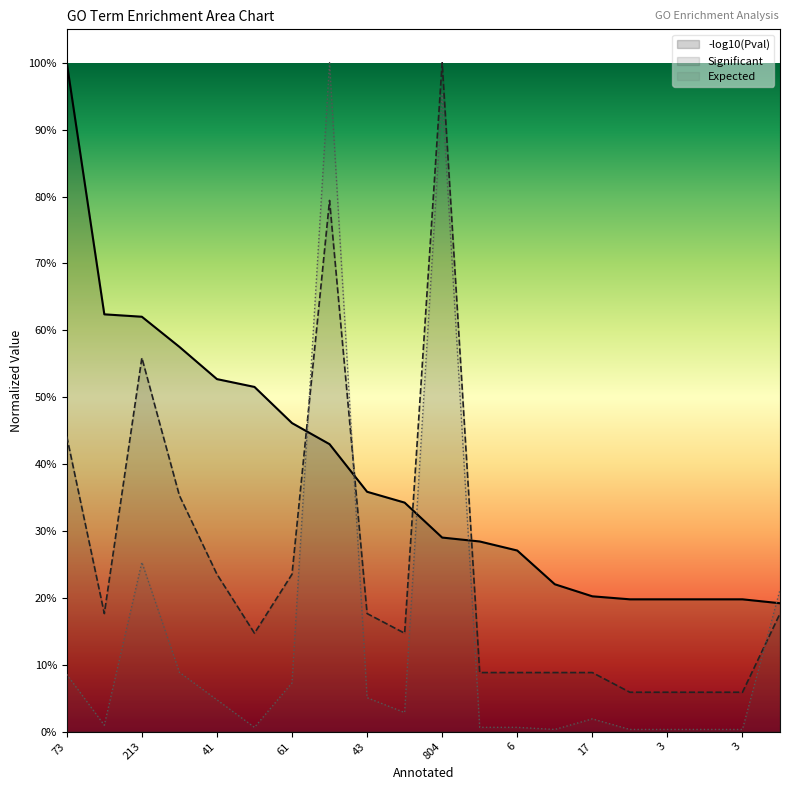

Which category has the lowest value across all series?

3